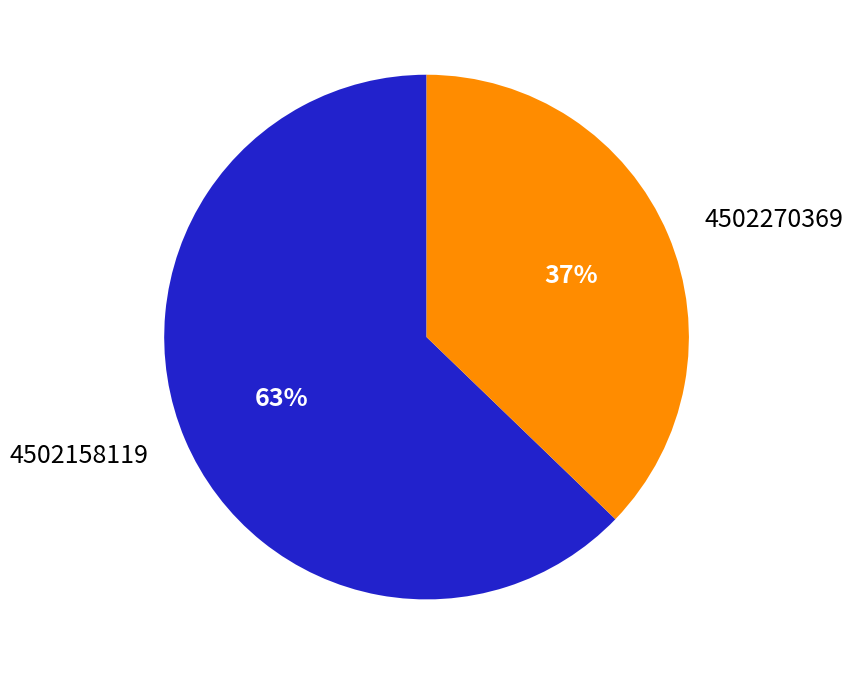

To the nearest percent, what is the difference between the 4502158119 and 4502270369 slice percentages?

26%